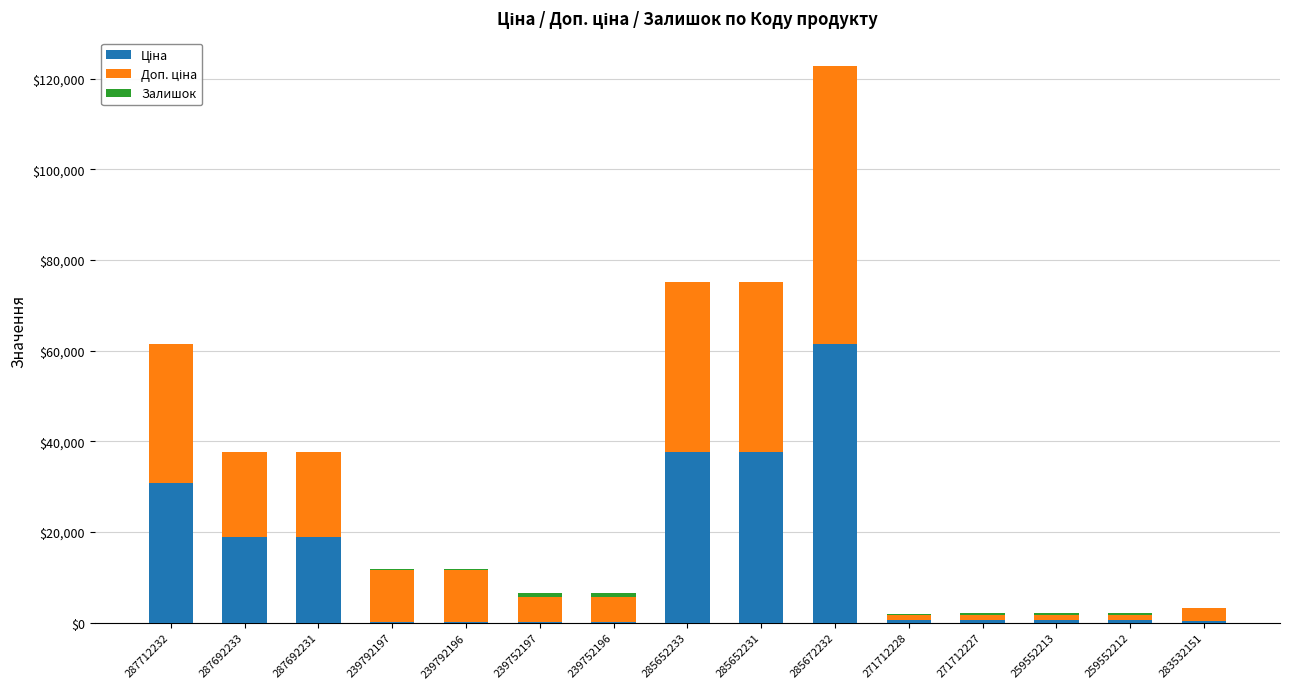

At which category is the sum across all series the highest?

285672232